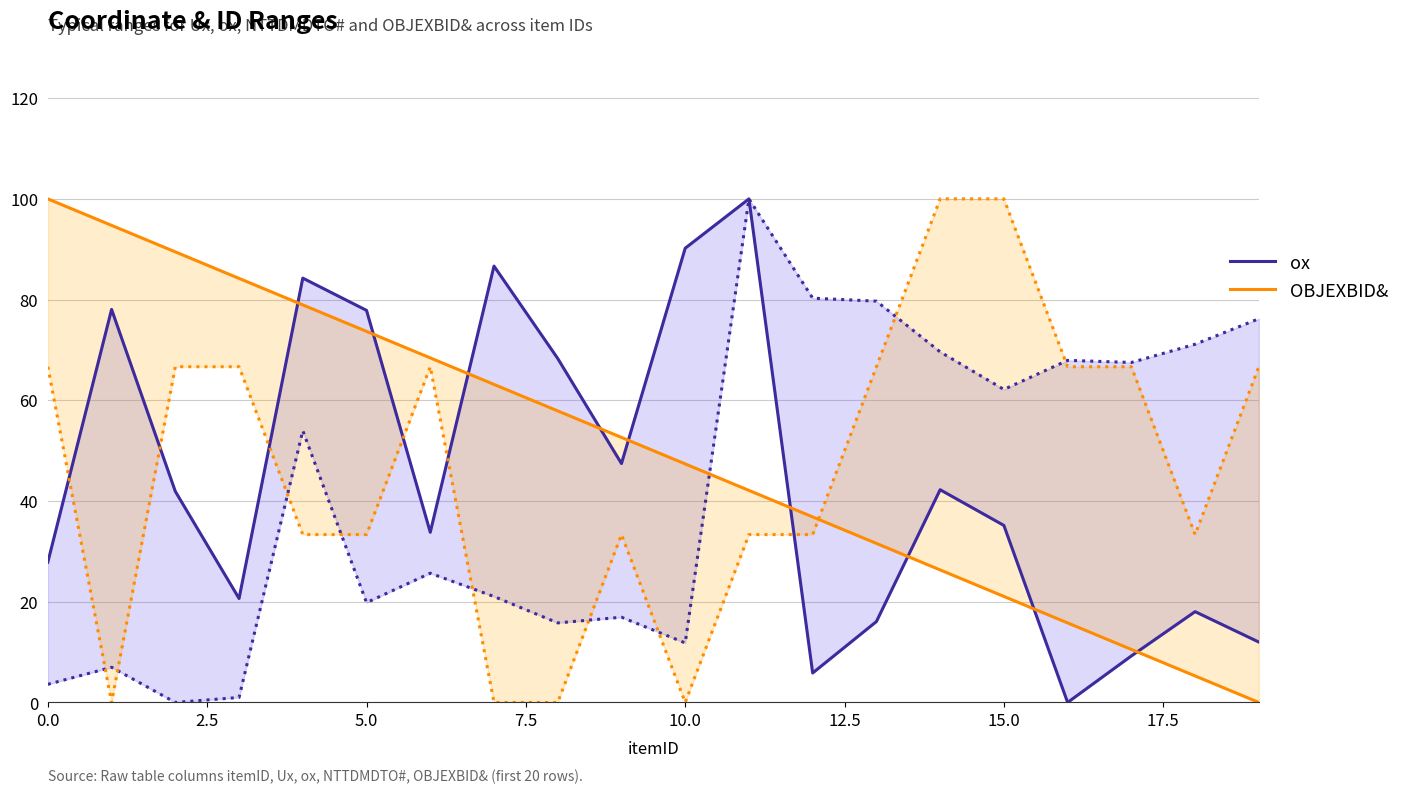

After their last crossing, which series has the higher values: ox or OBJEXBID&?

ox